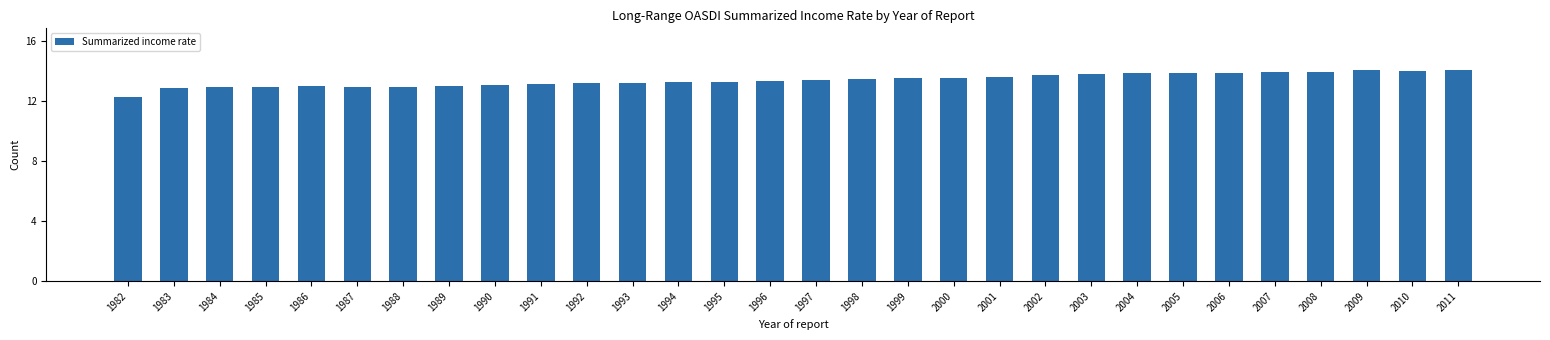

What is the value of the 13th bar from the left?

13.2